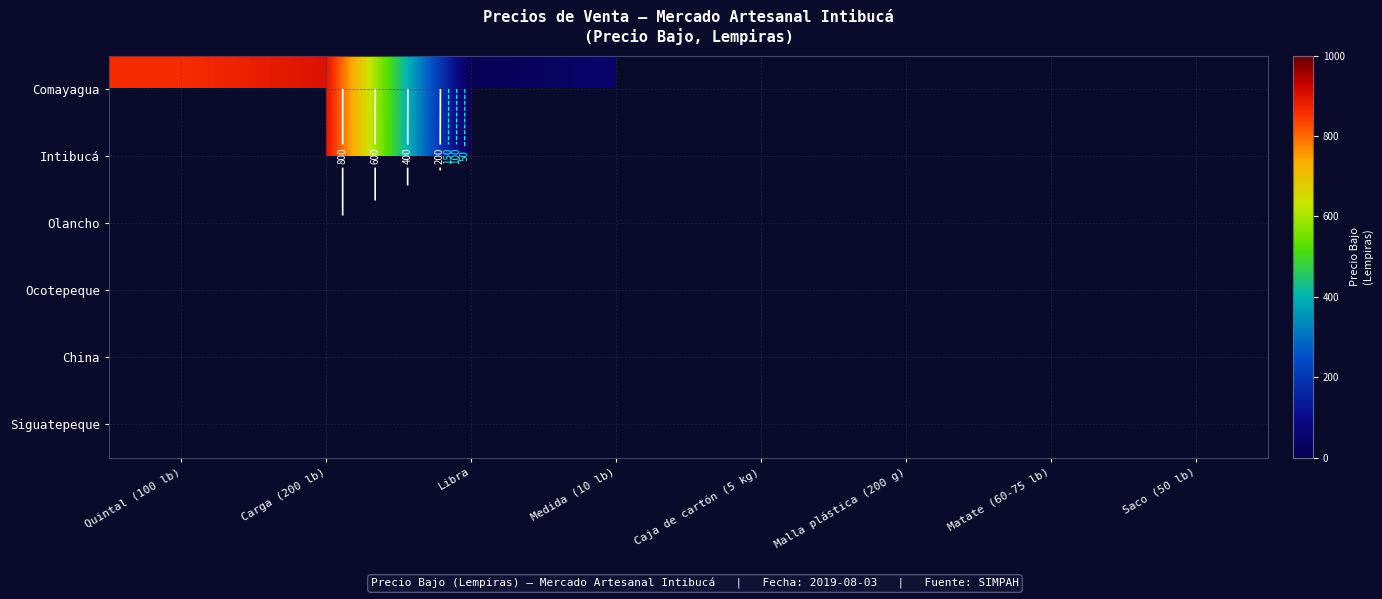

Is it true that China equals -181 at Saco (50 lb)?

False